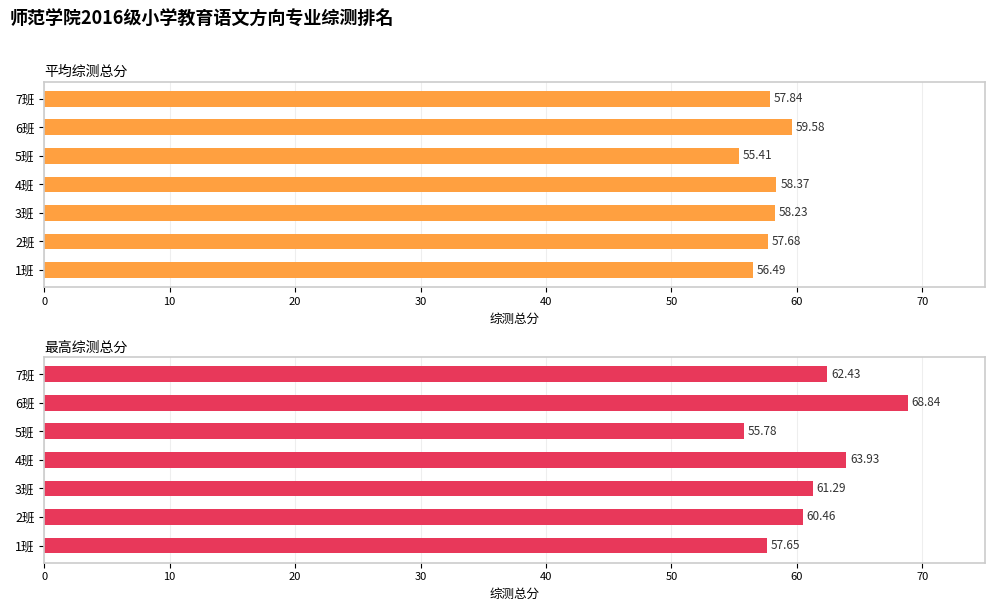

What are all the series names shown in the legend?

平均综测总分, 最高综测总分